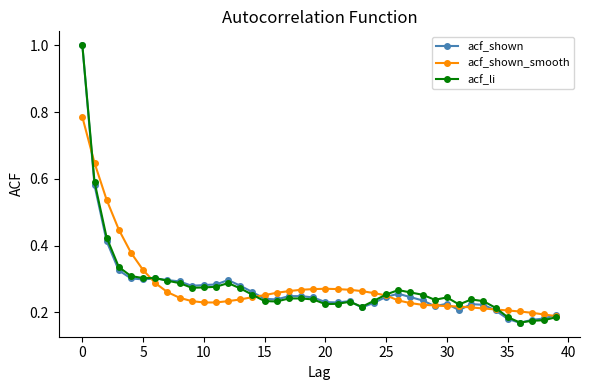

In acf_shown, how many points are lower than both neighbors (excluding endpoints)?

8